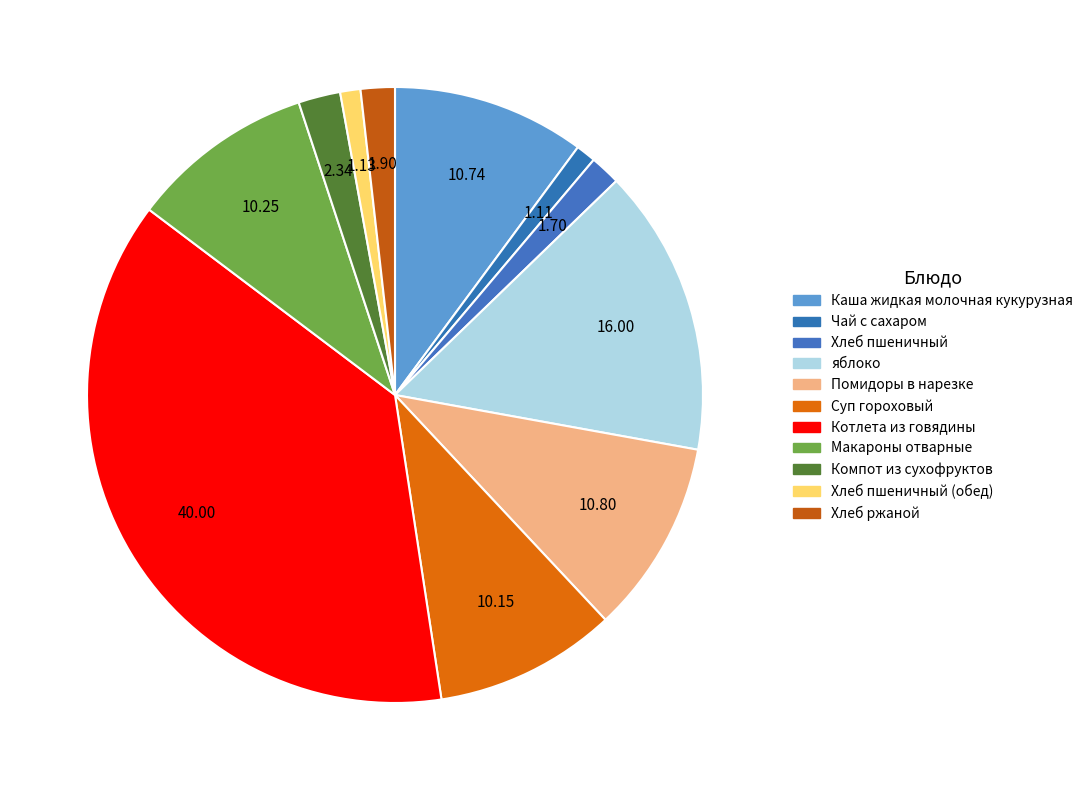

How many slices are in this pie chart?

11